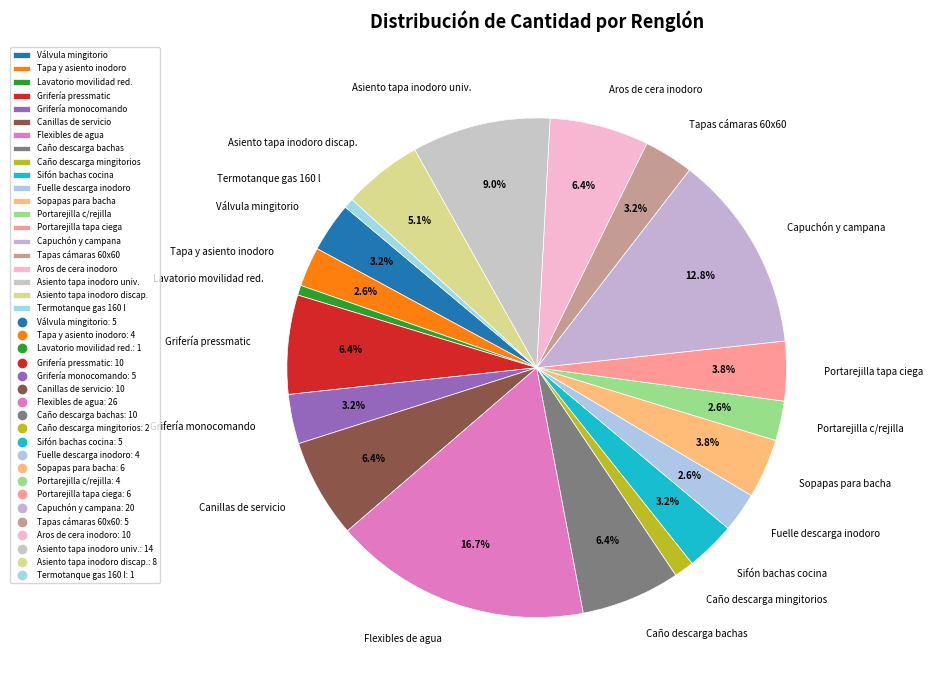

Approximately how many times larger is the value at Fuelle descarga inodoro compared to Canillas de servicio?

0.4